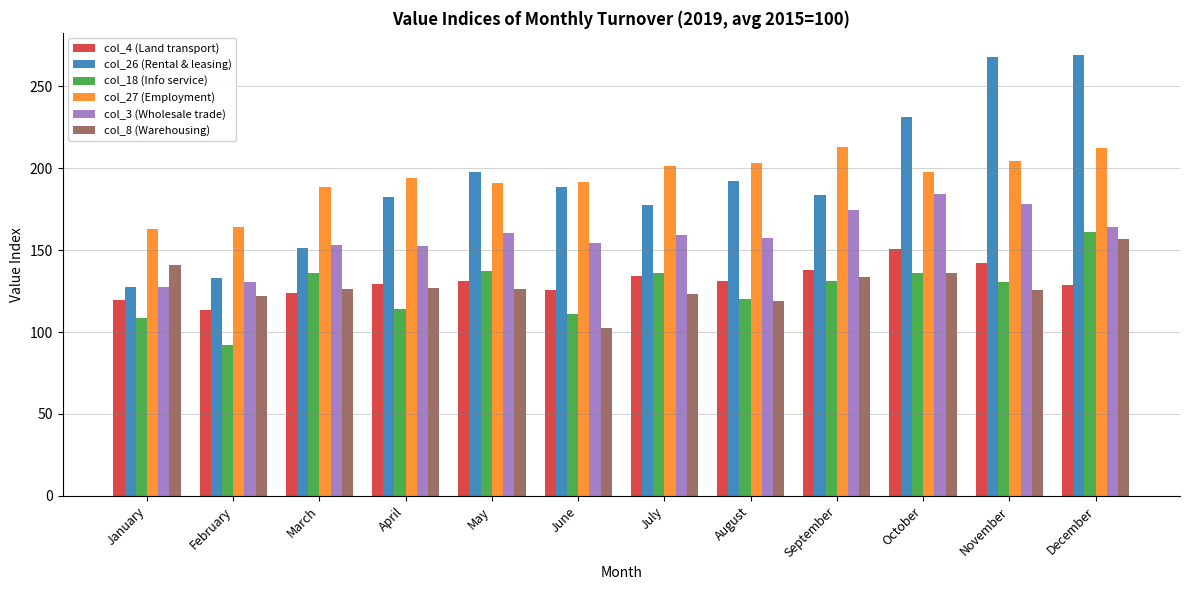

Between February and August, which series saw the biggest shift?

col_26 (Rental & leasing)